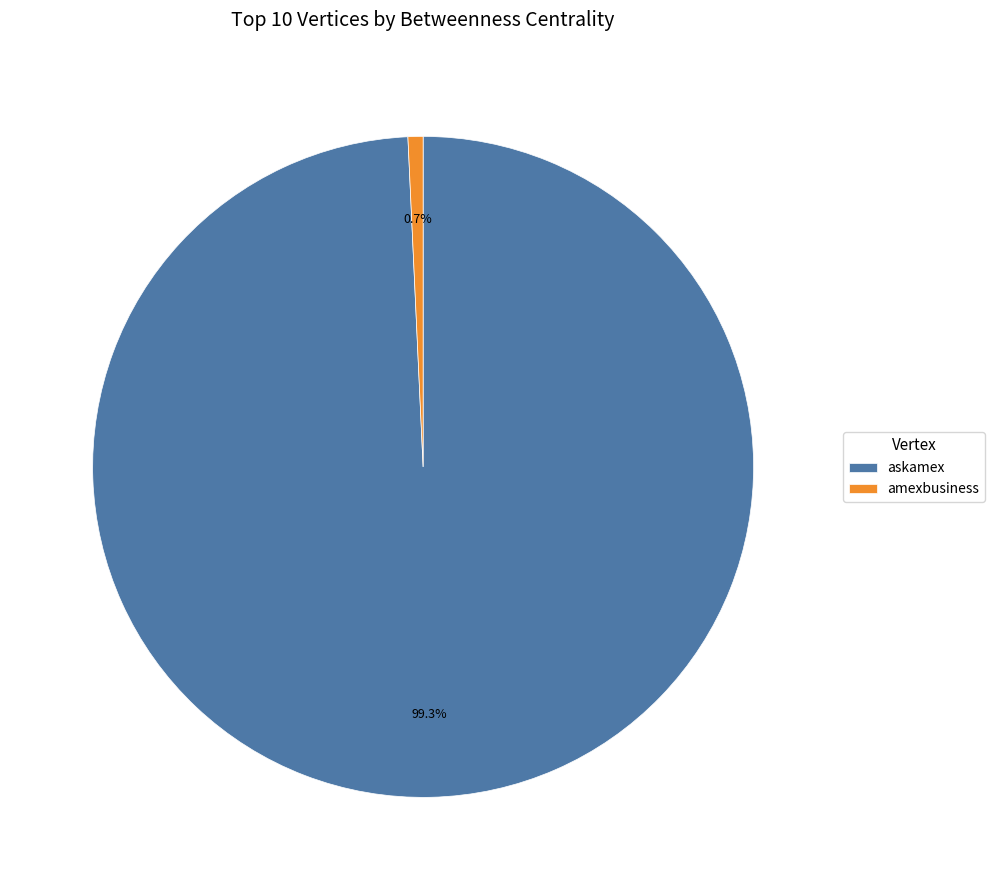

Which slice is the smallest?

amexbusiness